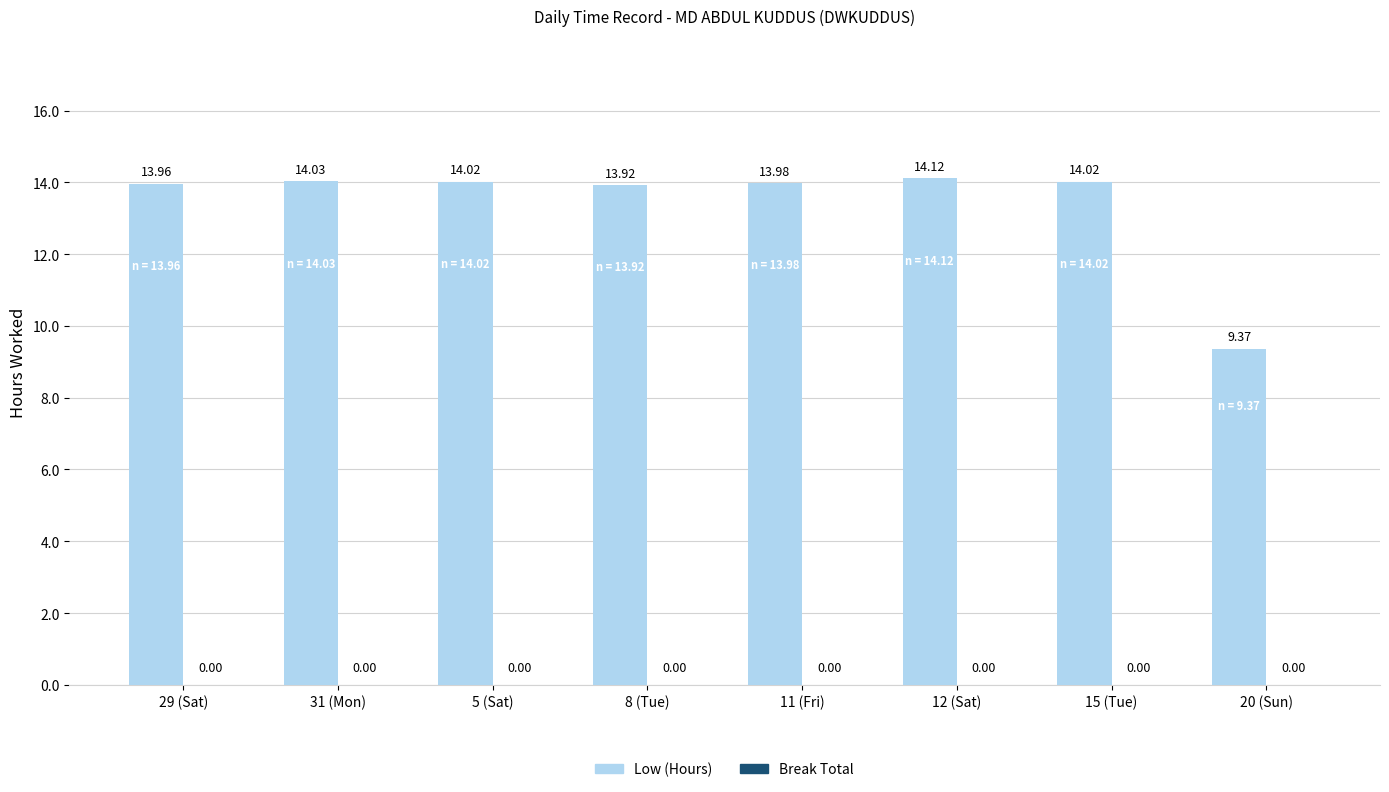

What is the label of the 4th bar from the right?

11 (Fri)